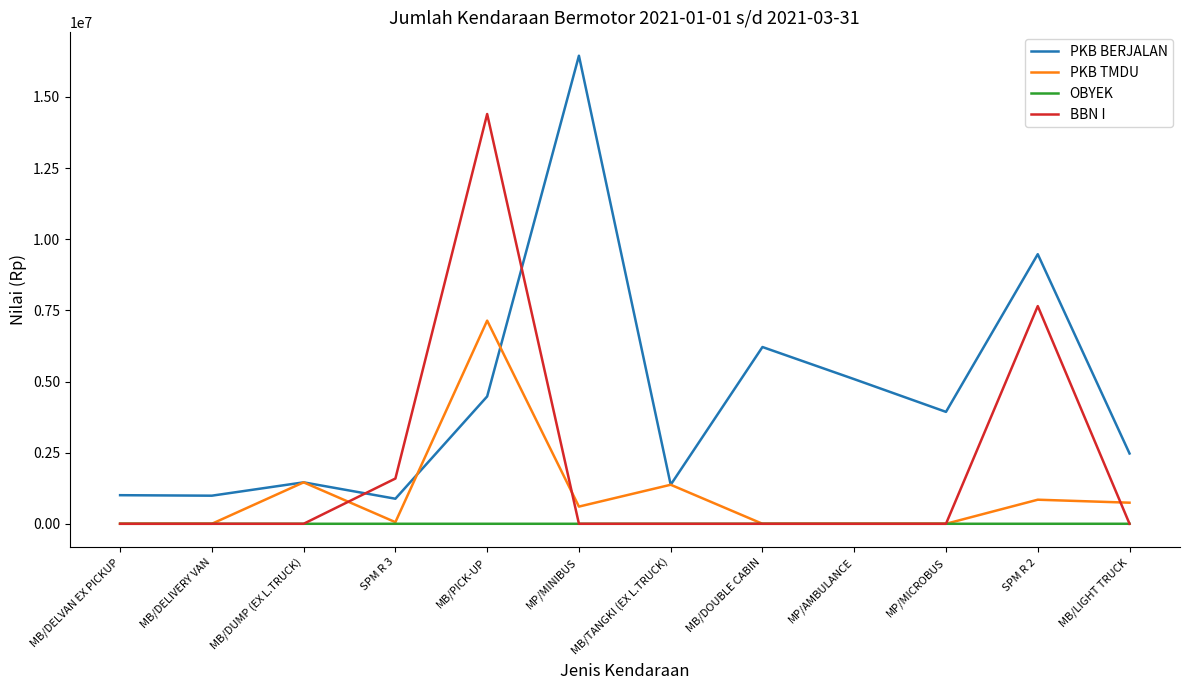

Which series changed the most between SPM R 3 and SPM R 2?

PKB BERJALAN